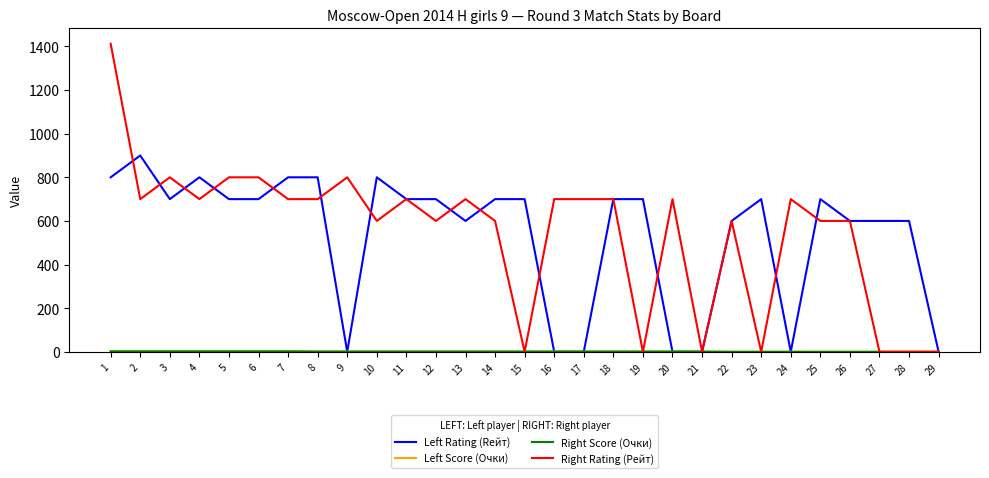

Which series changed the most between 24 and 25?

Left Rating (Rейт)